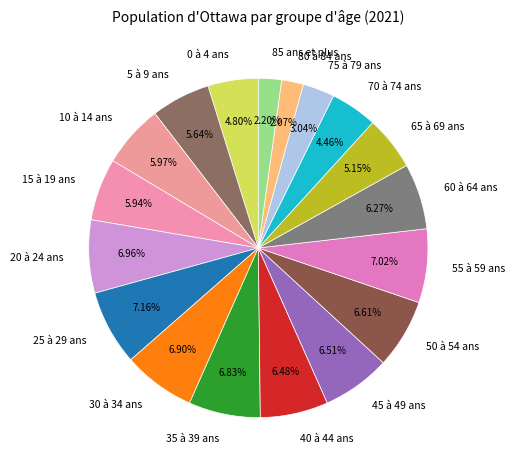

Count the number of slices in the pie.

18